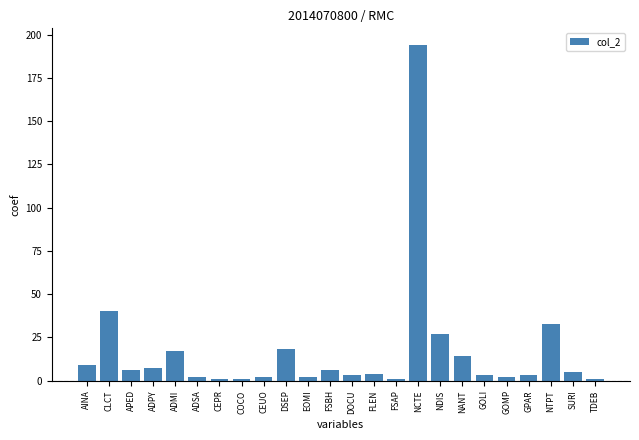

Is it true that the value at GOLI is 3?

True